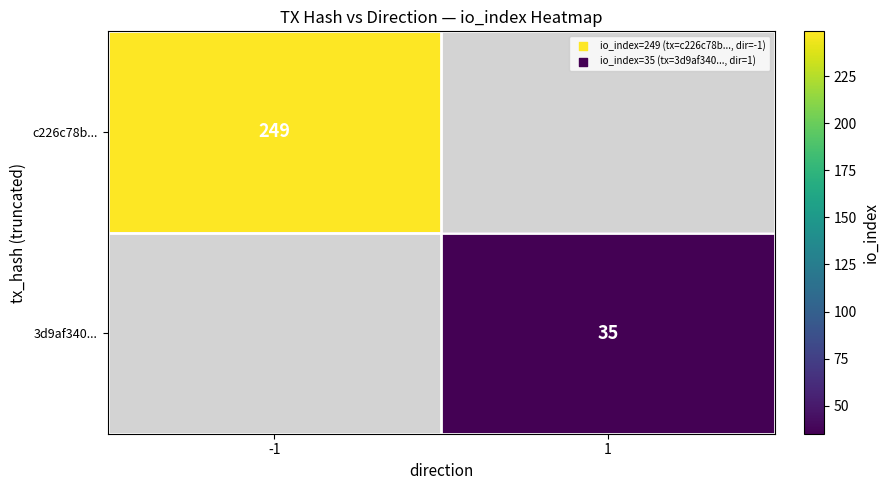

The value of c226c78b... at -1 is 166. True or false?

False